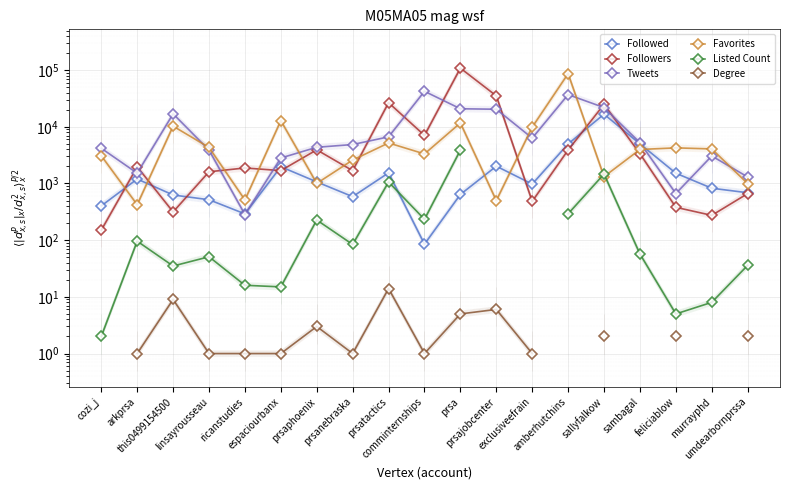

What is the label of the 9th point from the right?

prsa